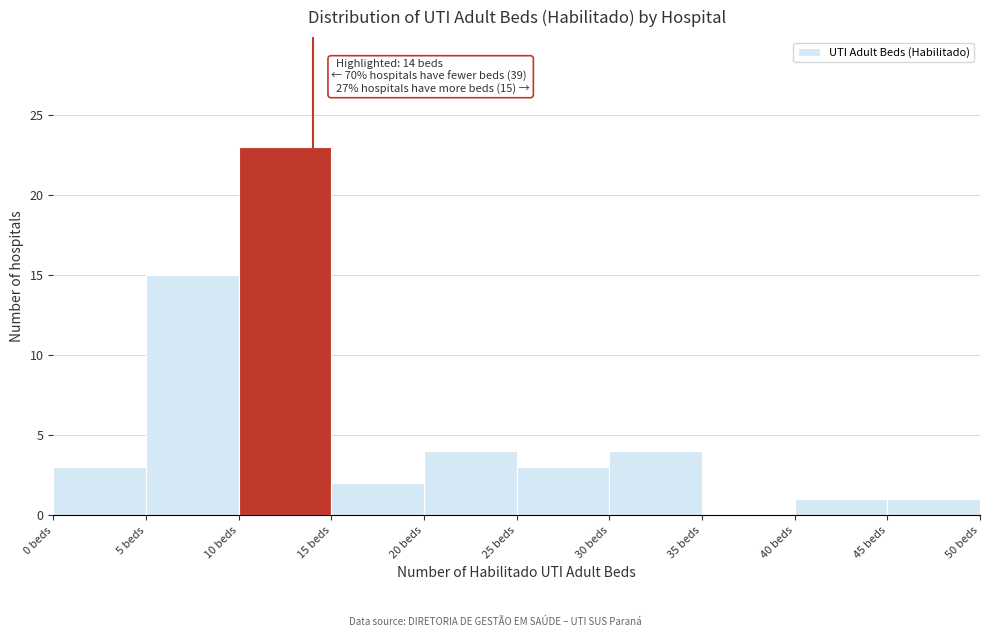

Over which range of the x-axis is the bar tallest?

10 to 15